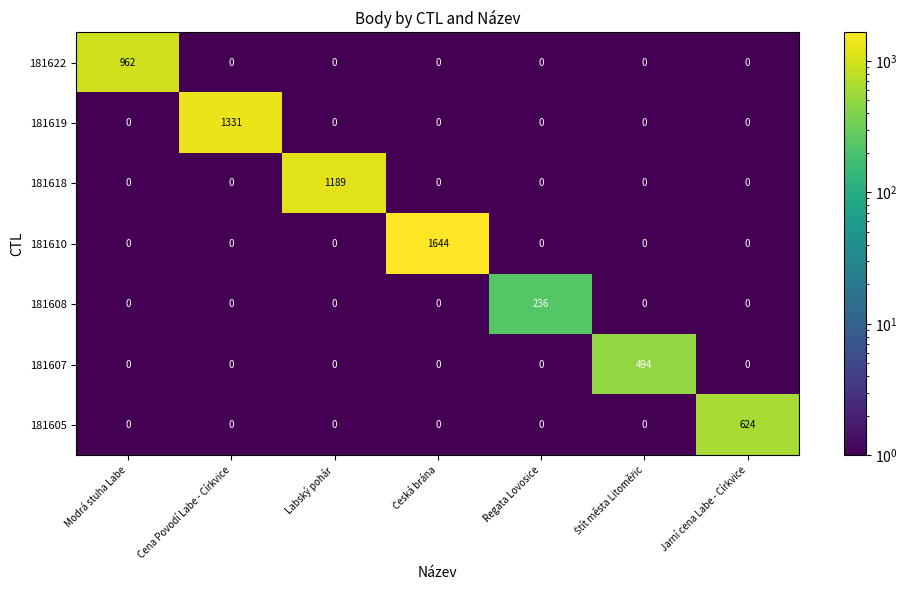

The 181618 series shows 0 at Jarní cena Labe - Církvice. True or false?

True